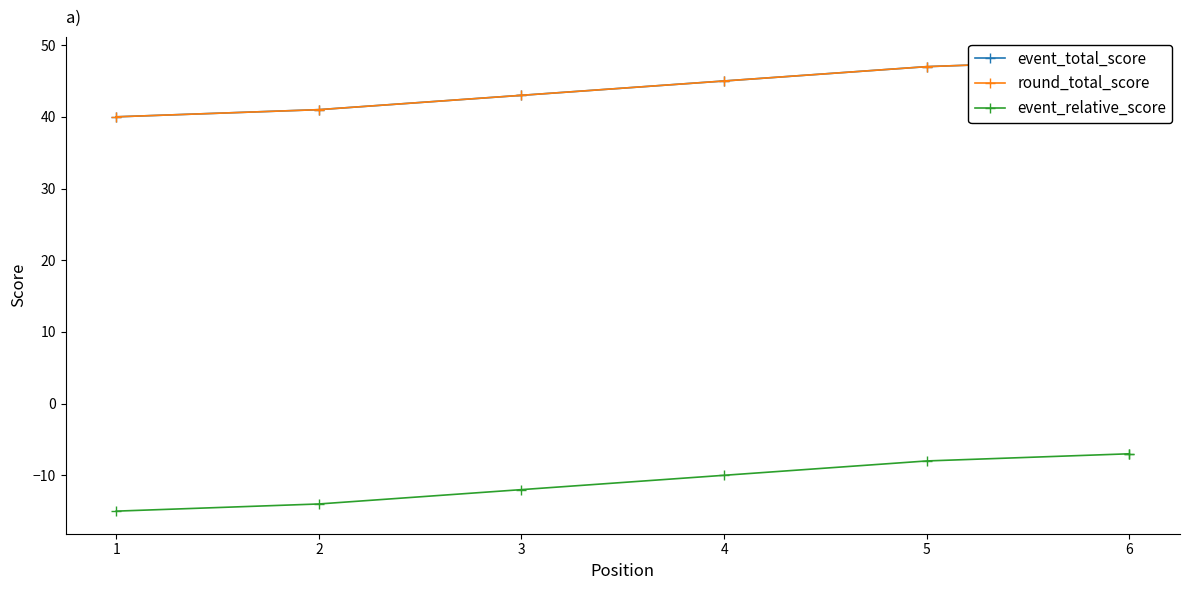

Which category has the lowest value in the round_total_score series?

1